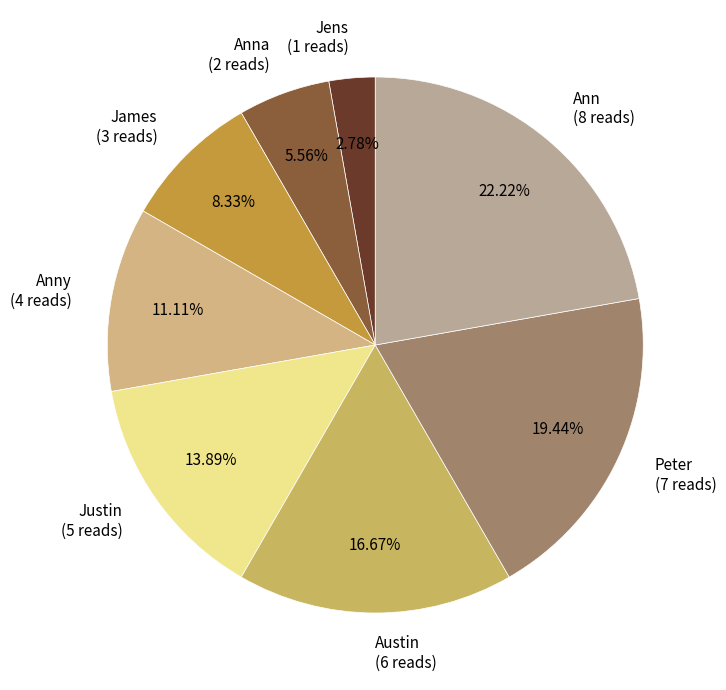

What is the smallest slice in the pie chart?

Jens (1 reads)